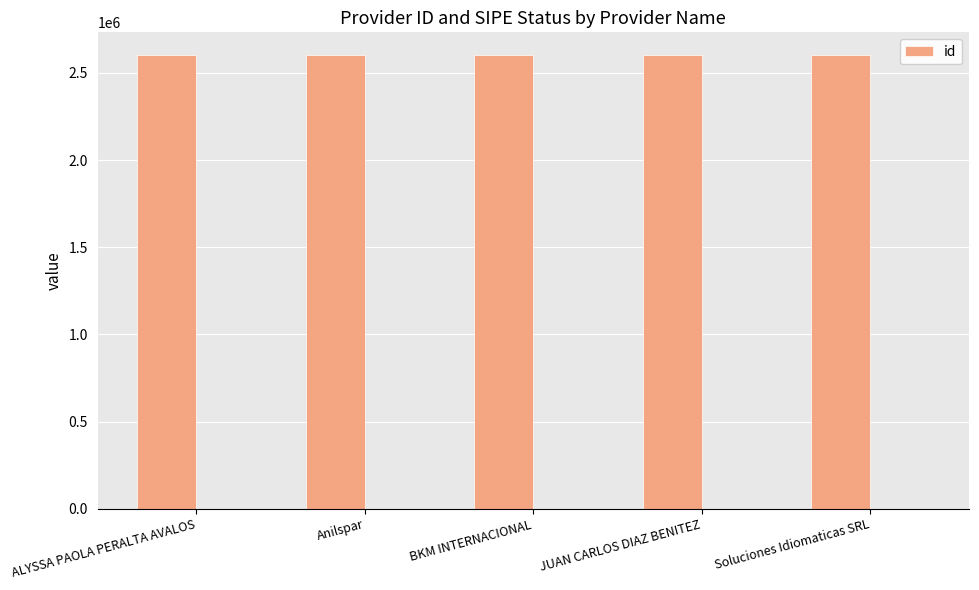

List the labels in order of value, smallest first.

Soluciones Idiomaticas SRL, ALYSSA PAOLA PERALTA AVALOS, BKM INTERNACIONAL, JUAN CARLOS DIAZ BENITEZ, Anilspar